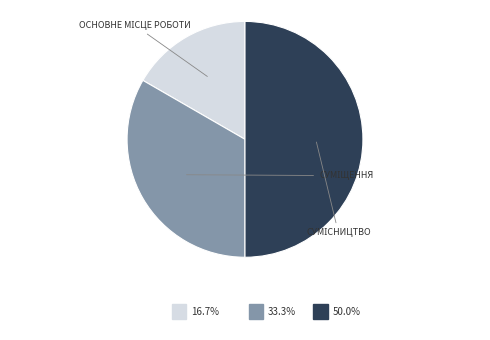

To the nearest percent, what is the average slice percentage?

33%